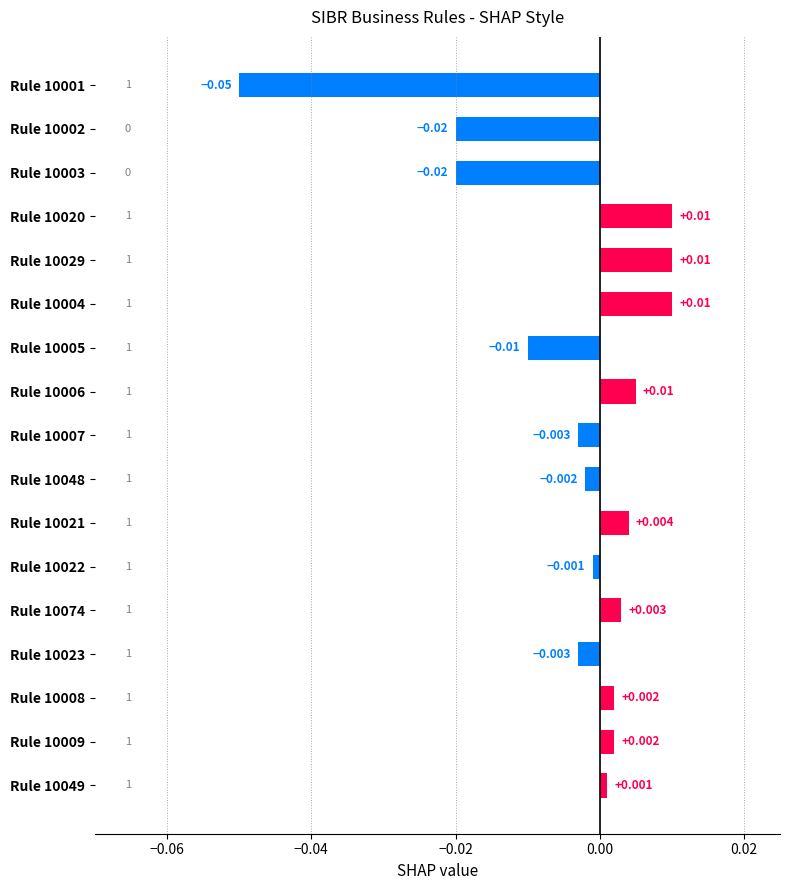

How many bars are there in total?

17